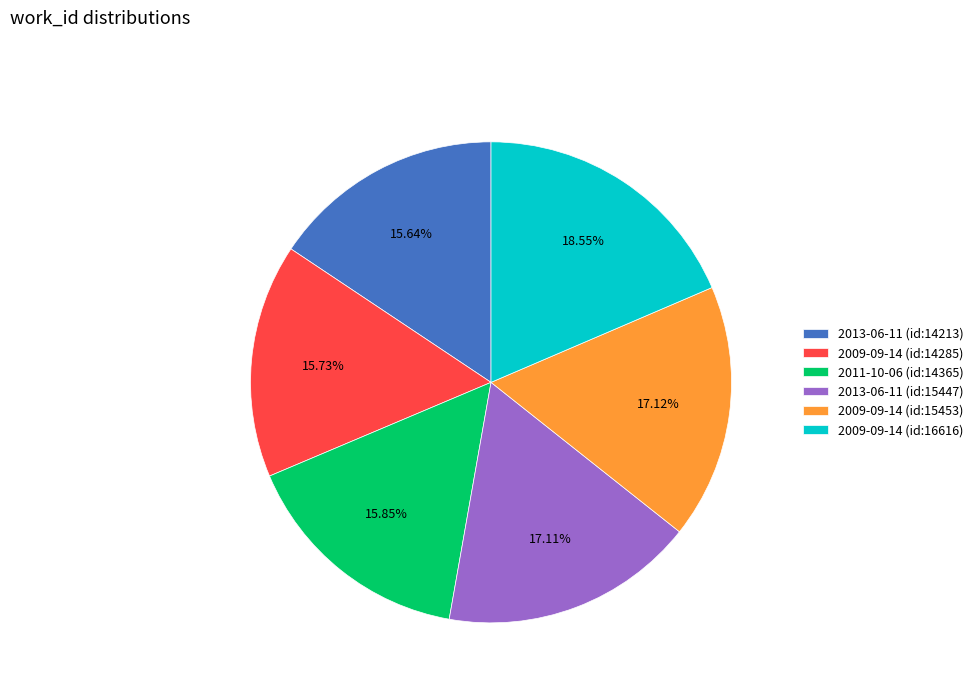

Is there a majority slice in this chart?

No